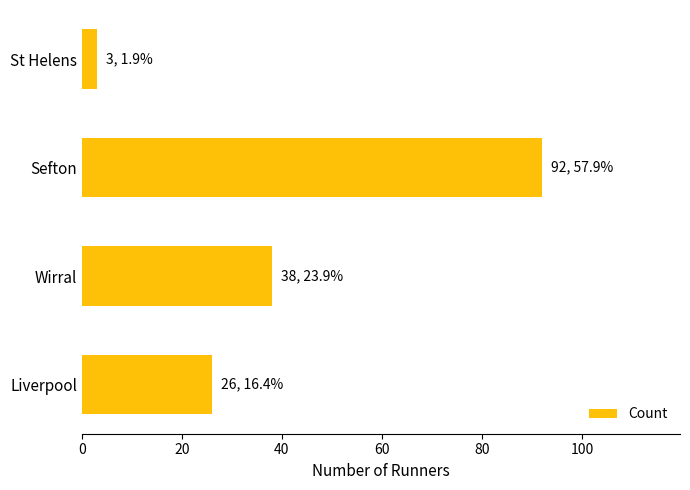

What is the ratio of the value at Wirral to the value at Liverpool?

1.5